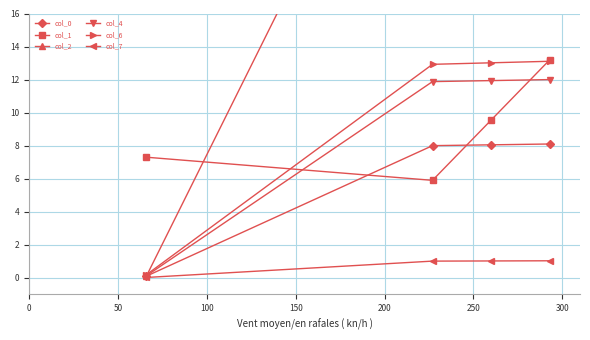

The col_1 series shows 12.8 at 0. True or false?

False